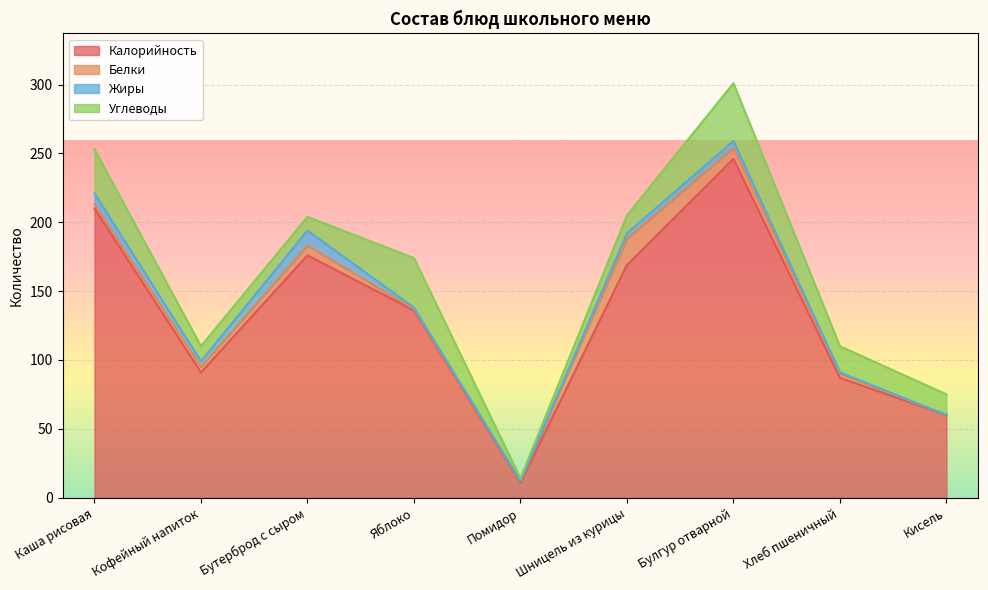

Reading left to right, extract all data points from this chart.

Калорийность: 210	91	176	136	11	169	246	87	60
Белки: 3	4	7	1	1	19	8	3	0
Жиры: 8	4	11	1	0	4	5	1	0
Углеводы: 32	11	10	36	2	13	42	19	15